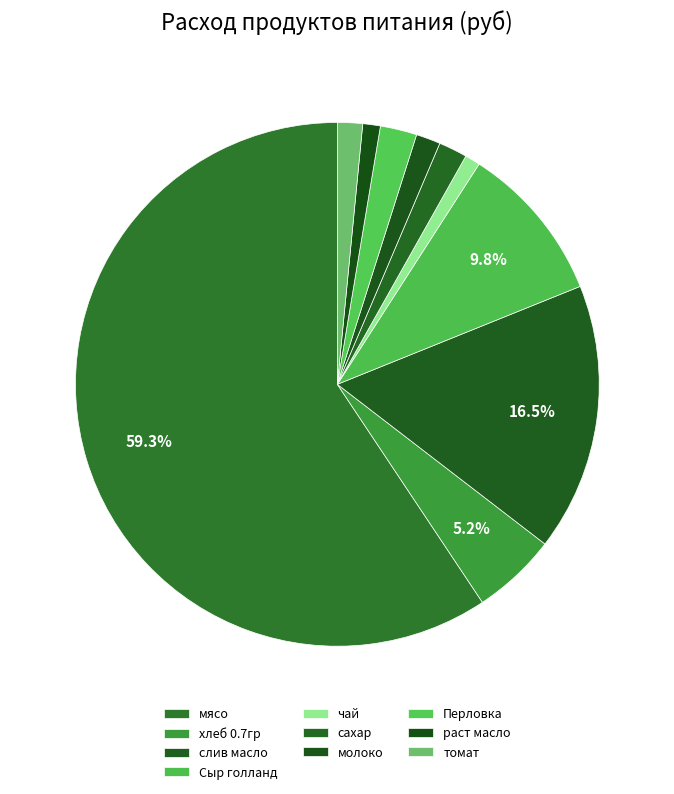

Between чай and хлеб 0.7гр, which is larger?

хлеб 0.7гр